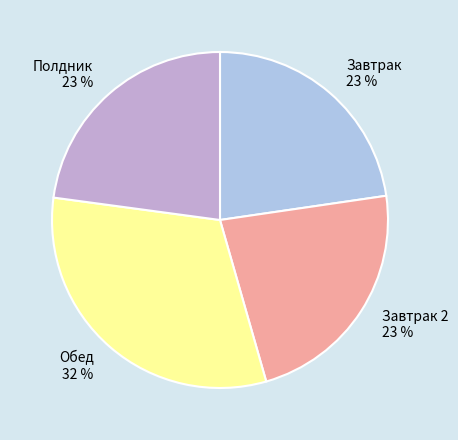

To the nearest percent, what is the average slice percentage?

25%